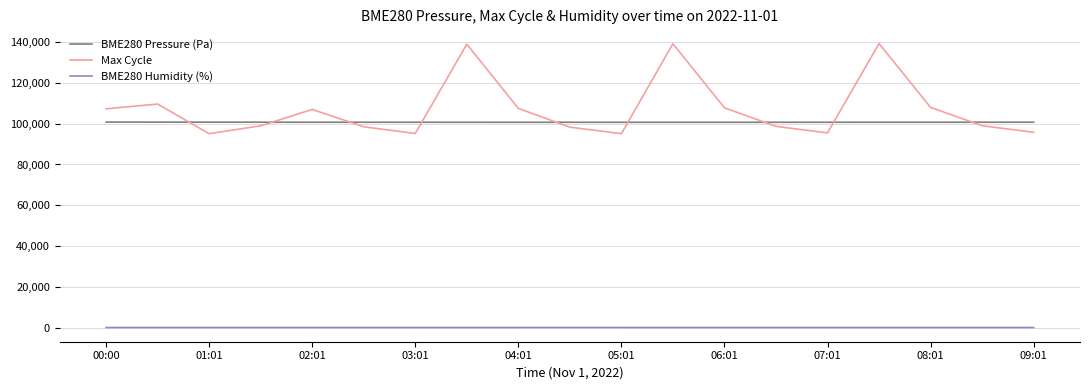

True or false: BME280 Pressure (Pa) and Max Cycle cross at least once.

True